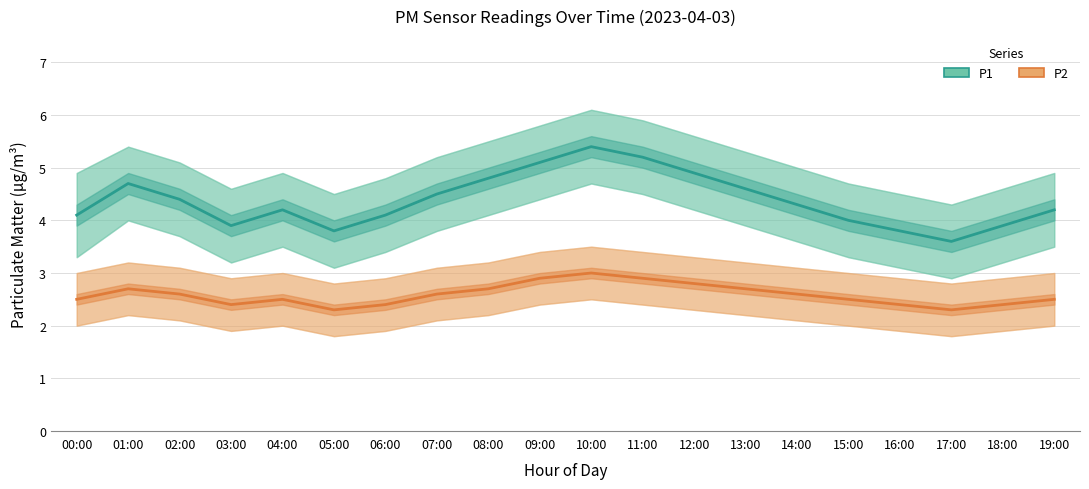

What are all the series names shown in the legend?

P1, P2